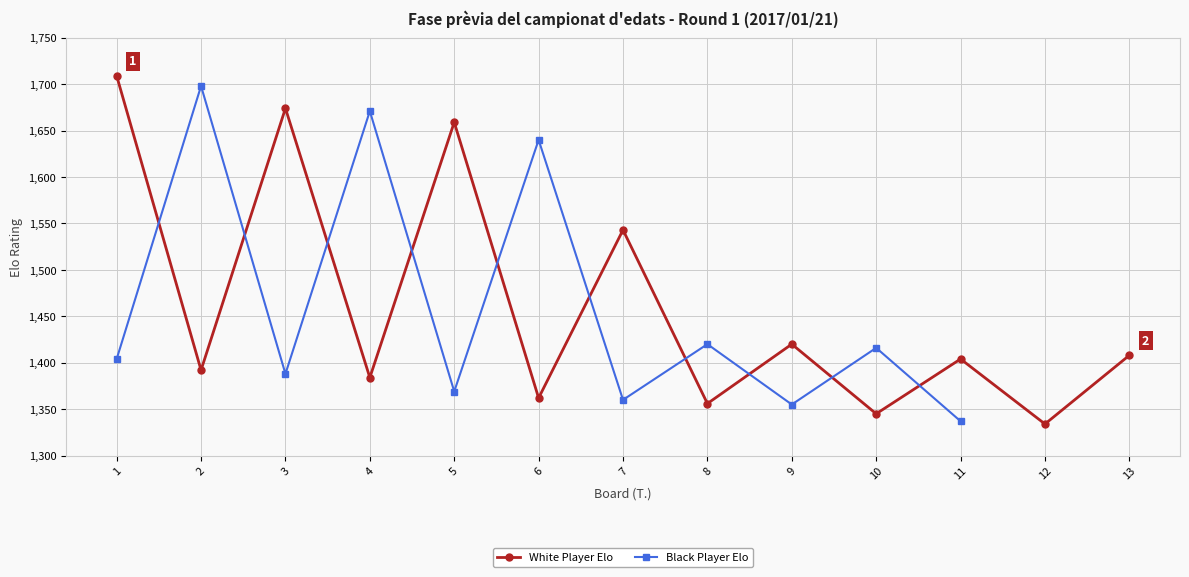

Between 3 and 11, which is larger?

3